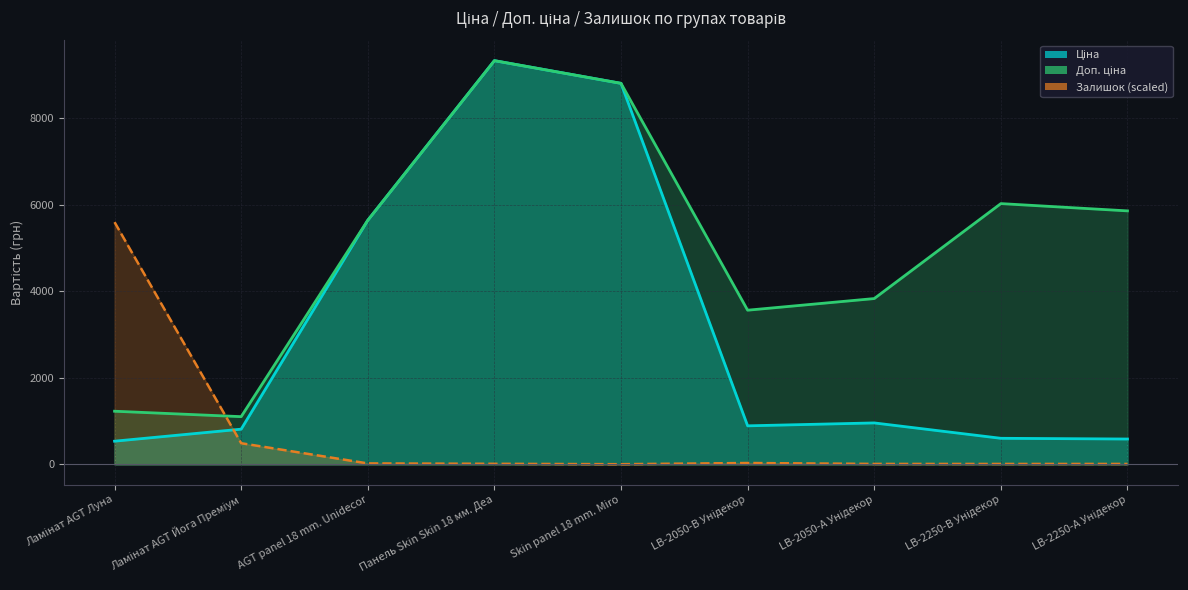

How many lines are shown in the chart?

3